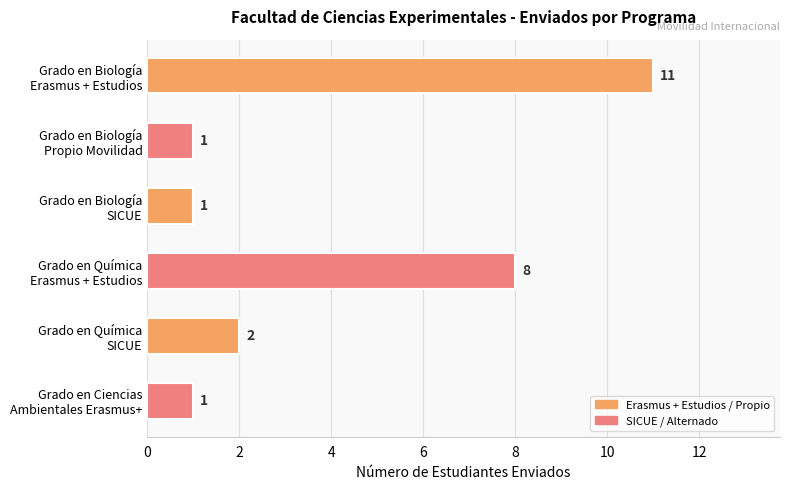

What is the sum of all values?

24